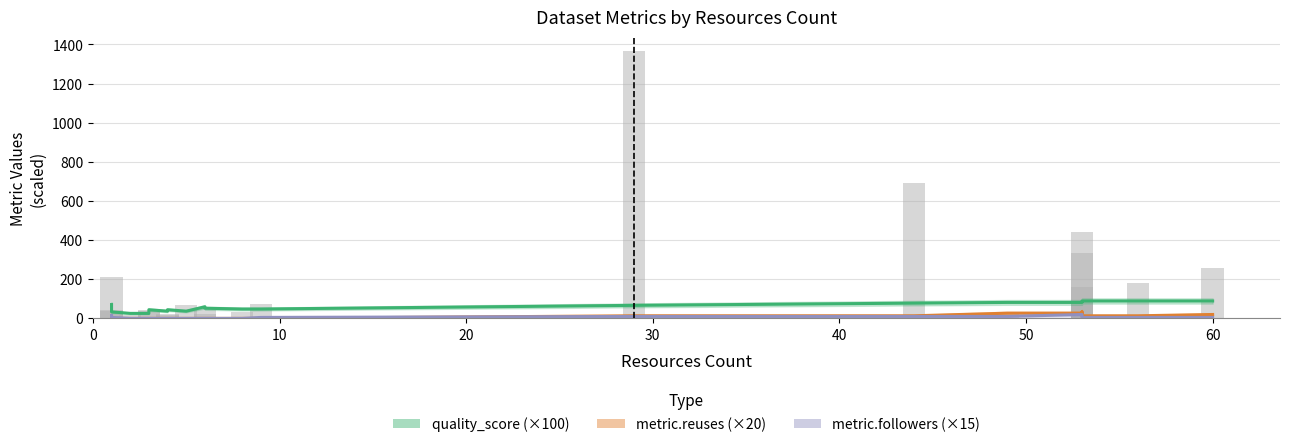

Count the number of categories in the chart.

22